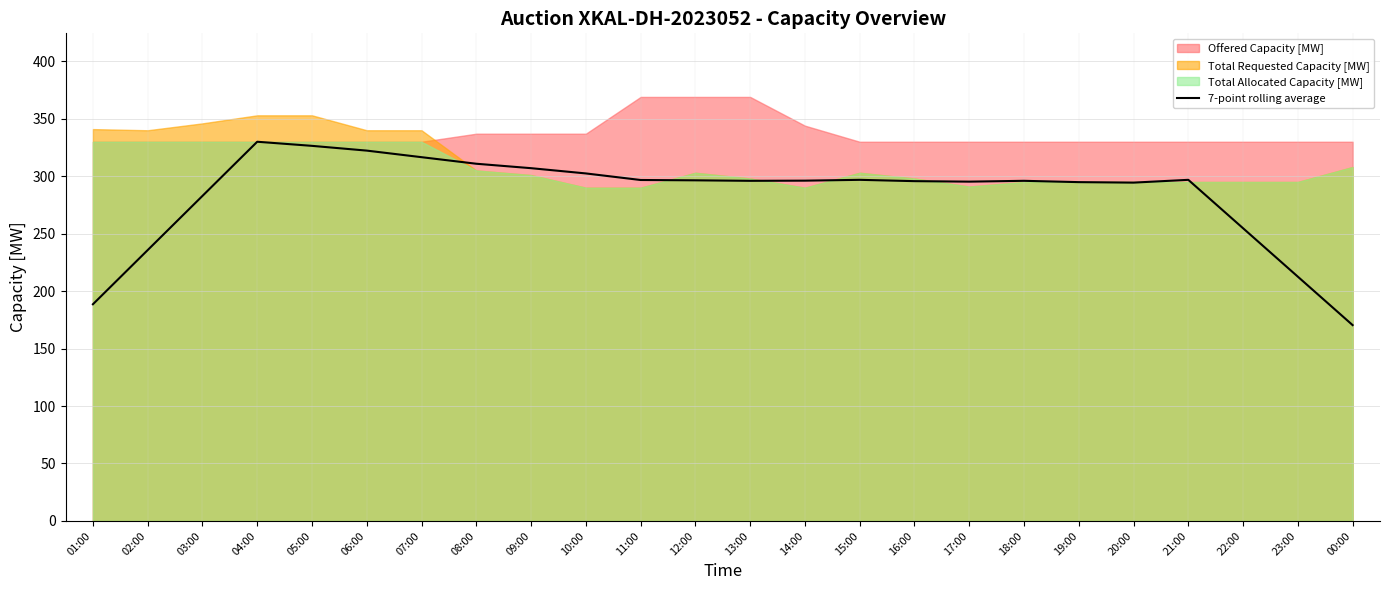

What is the difference between the maximum and second lowest values?

141.4